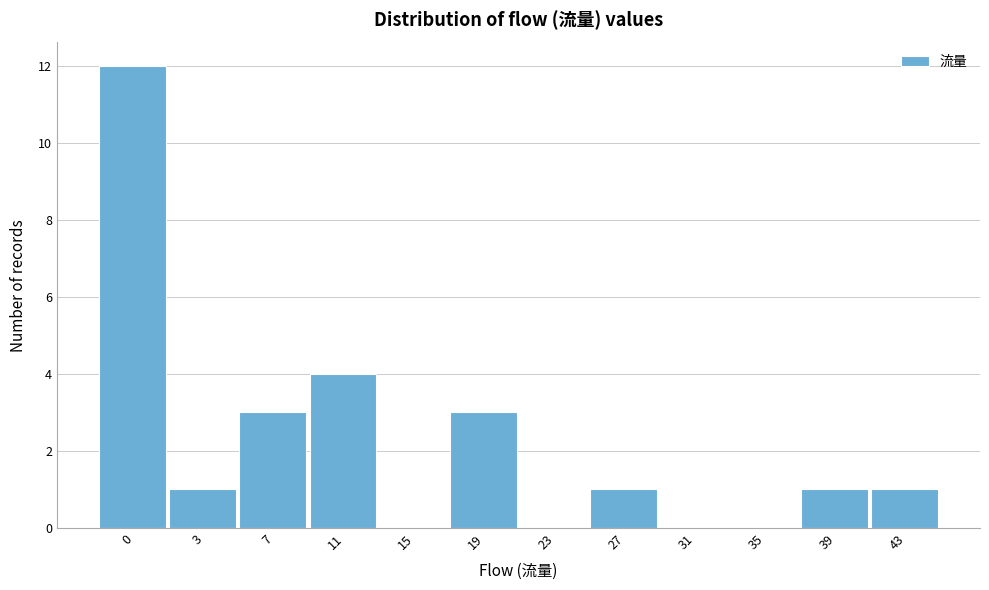

Reading left to right, what are all the values shown in this chart?

0=12	3=1	7=3	11=4	15=0	19=3	23=0	27=1	31=0	35=0	39=1	43=1